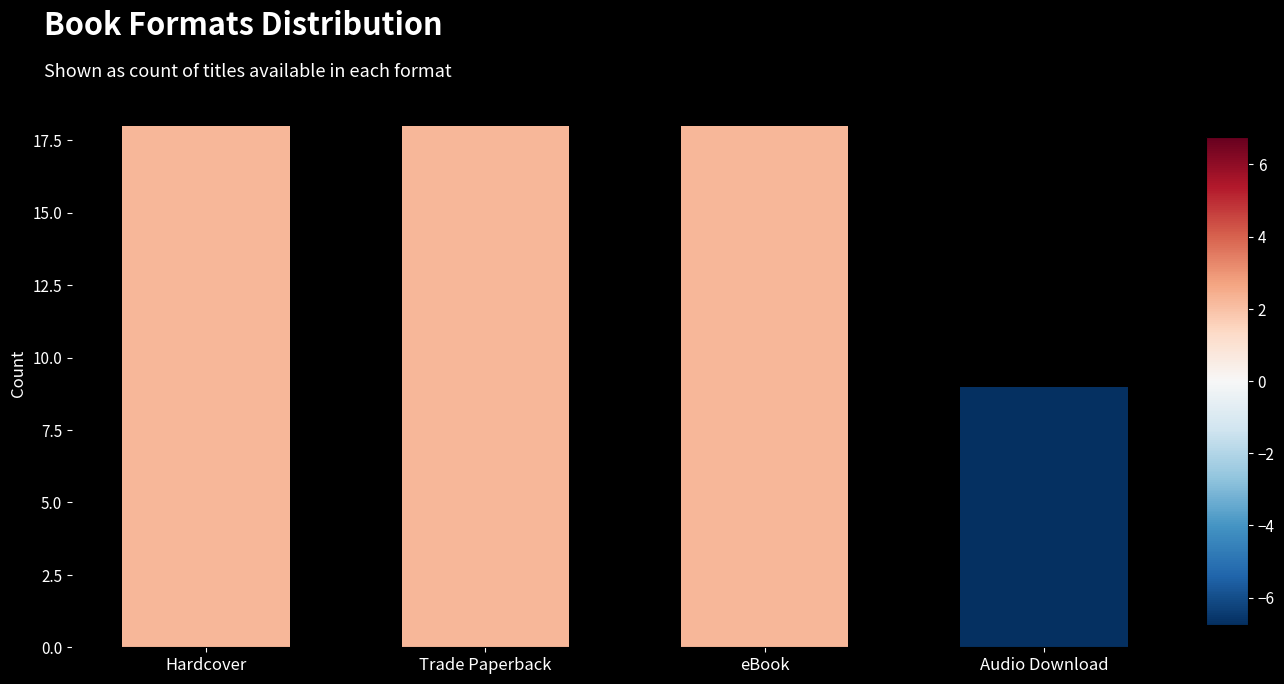

What is the approximate value at Trade Paperback?

18